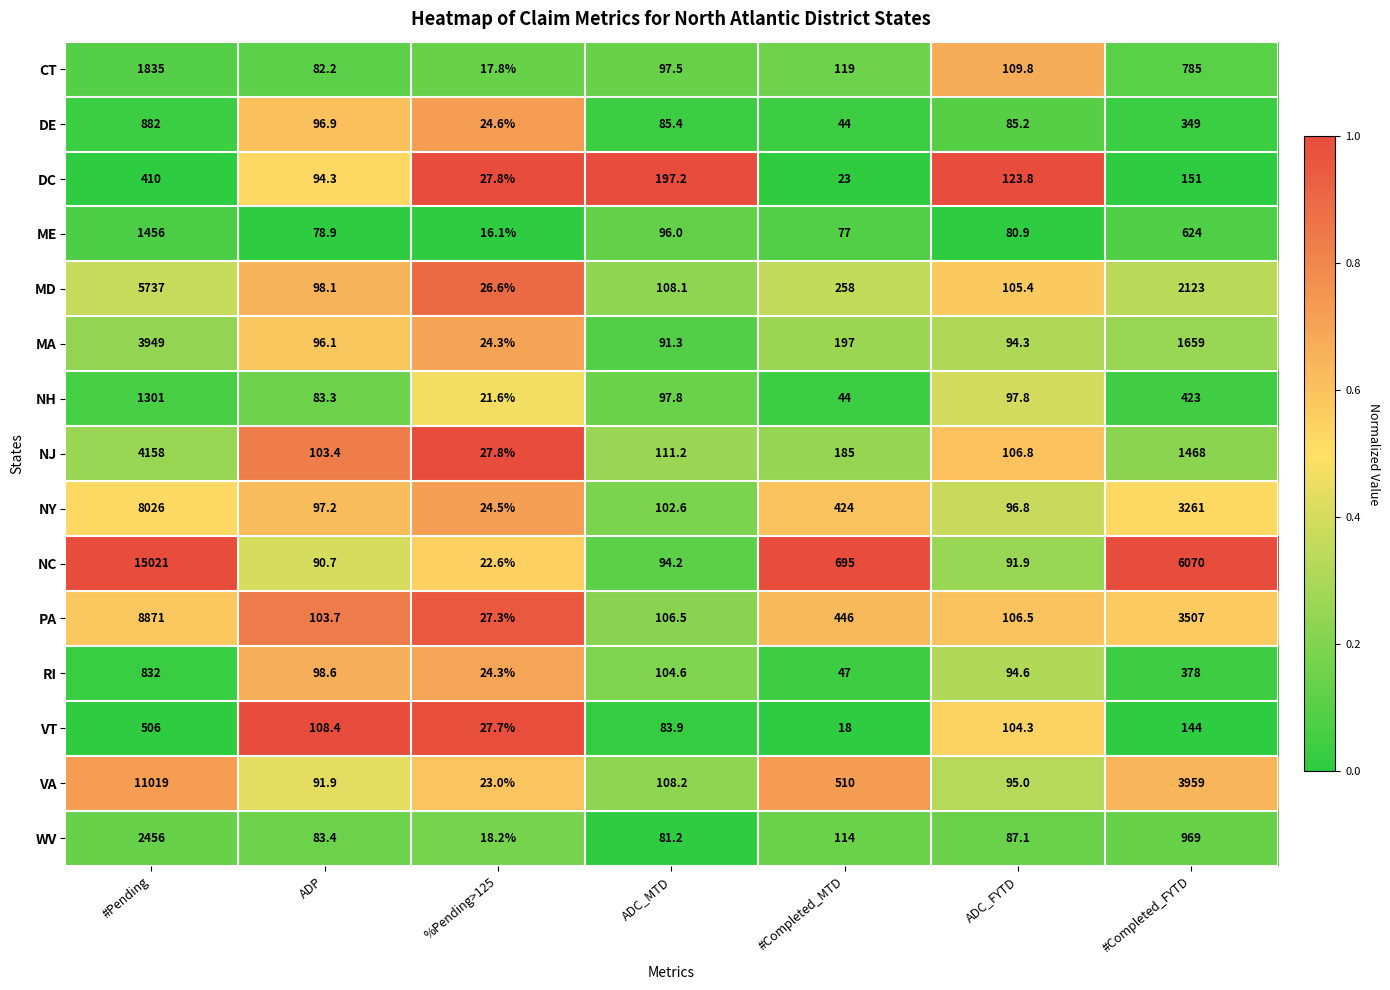

Which series changed the most between #Completed_MTD and ADC_FYTD?

NC